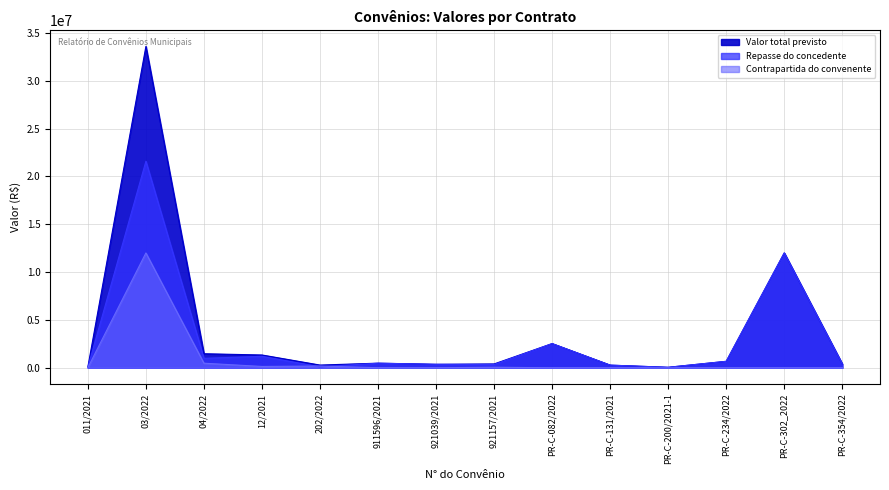

At 202/2022, list the series in order from largest to smallest.

Valor total previsto, Contrapartida do convenente, Repasse do concedente